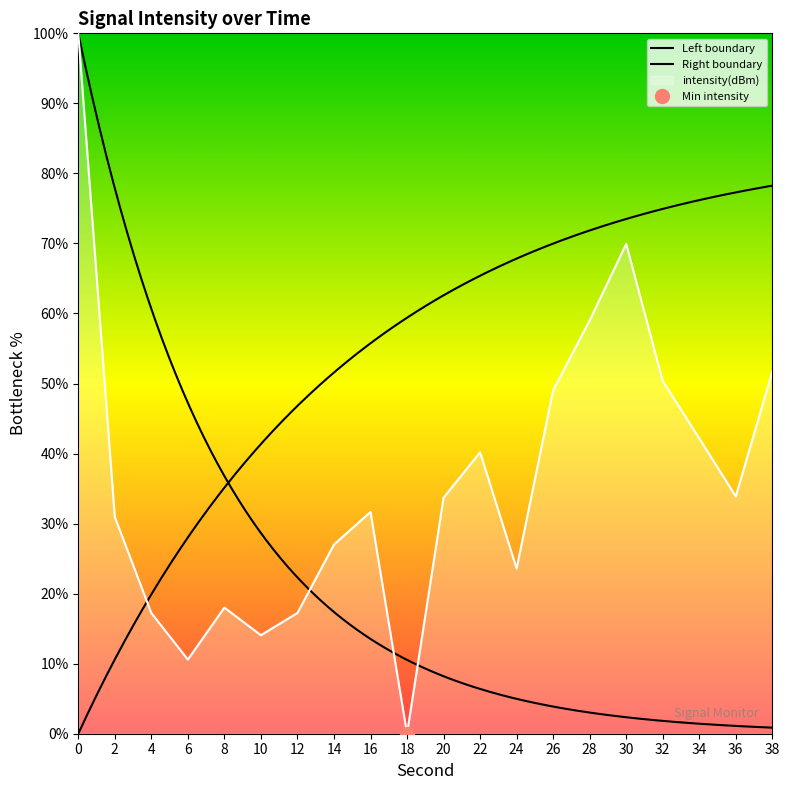

How many data points does each series have?

20